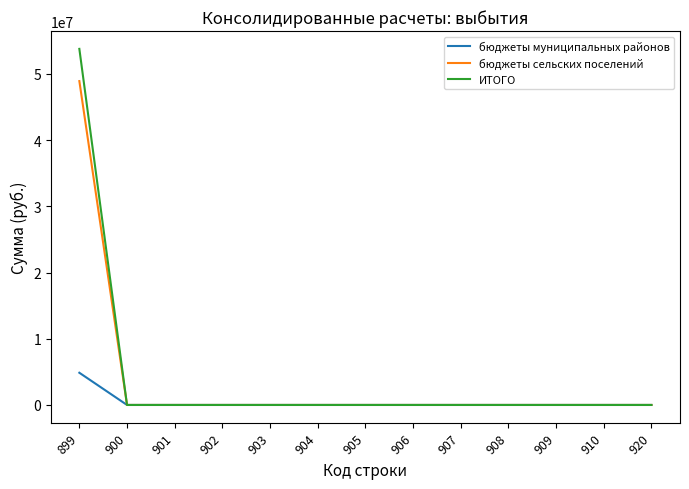

Reading right to left, transcribe all the data shown in this chart.

бюджеты муниципальных районов: 920=0.0	910=0.0	909=0.0	908=0.0	907=0.0	906=0.0	905=0.0	904=0.0	903=0.0	902=0.0	901=0.0	900=0.0	899=4864086.0
бюджеты сельских поселений: 920=0.0	910=0.0	909=0.0	908=0.0	907=0.0	906=0.0	905=0.0	904=0.0	903=0.0	902=0.0	901=0.0	900=0.0	899=48907640.0
ИТОГО: 920=0.0	910=0.0	909=0.0	908=0.0	907=0.0	906=0.0	905=0.0	904=0.0	903=0.0	902=0.0	901=0.0	900=0.0	899=53771726.0